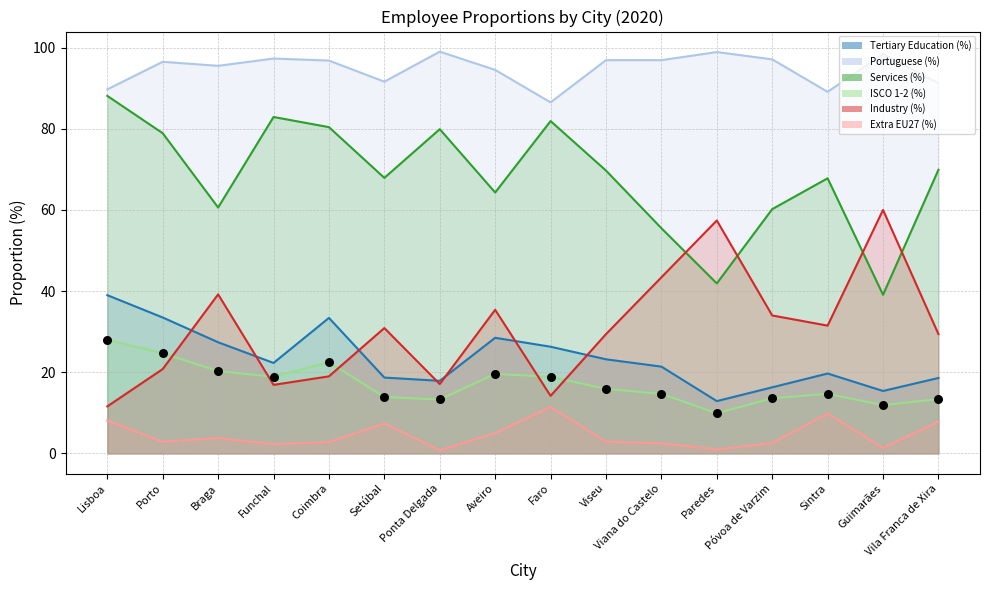

What is the total value across all series at Vila Franca de Xira?

230.3